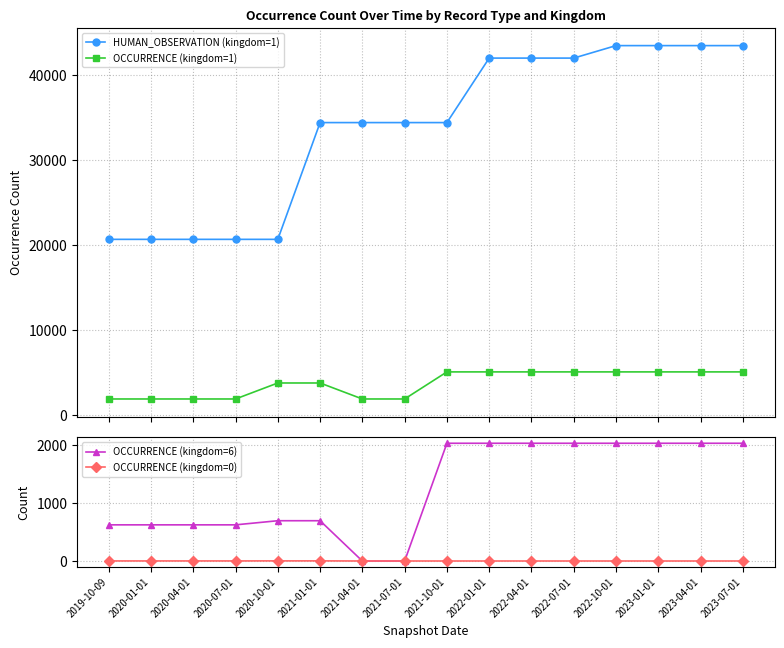

At 2019-10-09, list the series in order from smallest to largest.

OCCURRENCE (kingdom=0), OCCURRENCE (kingdom=6), OCCURRENCE (kingdom=1), HUMAN_OBSERVATION (kingdom=1)